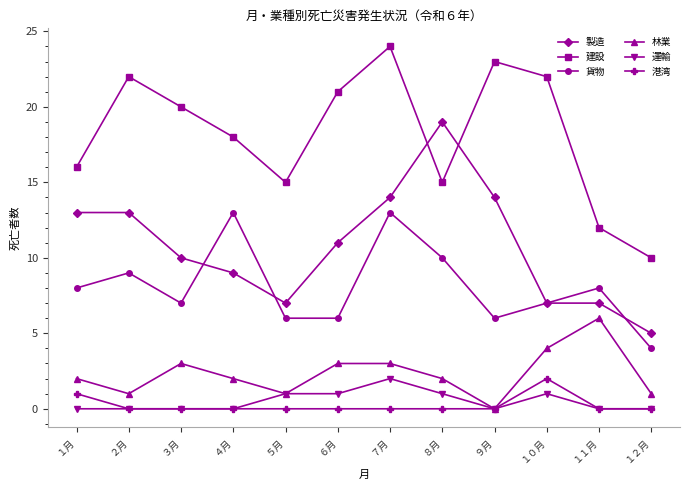

How many data points does each series have?

12